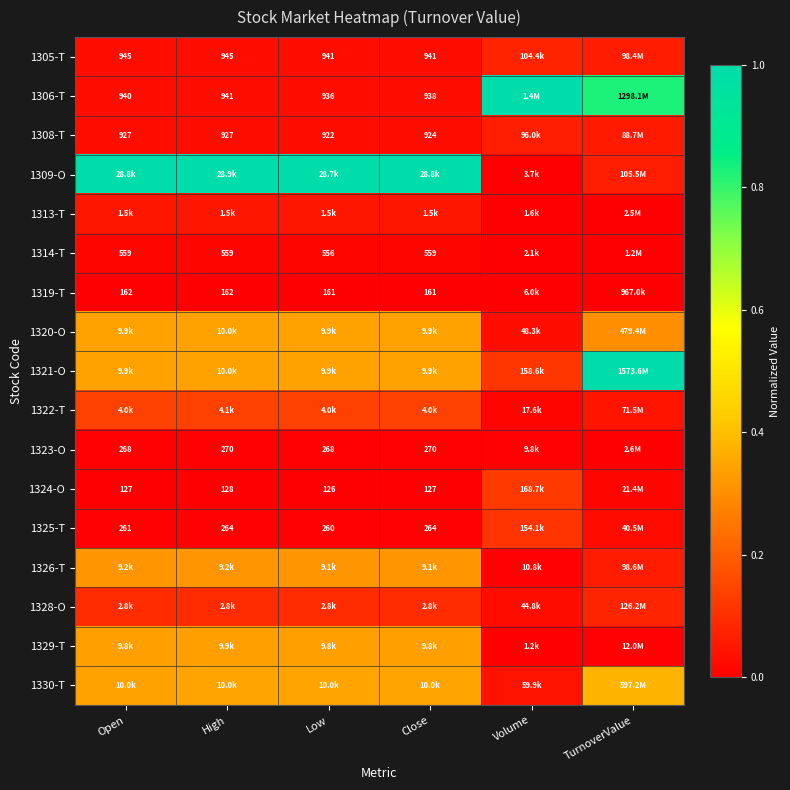

At which label is 1321-O closest to 0?

Volume